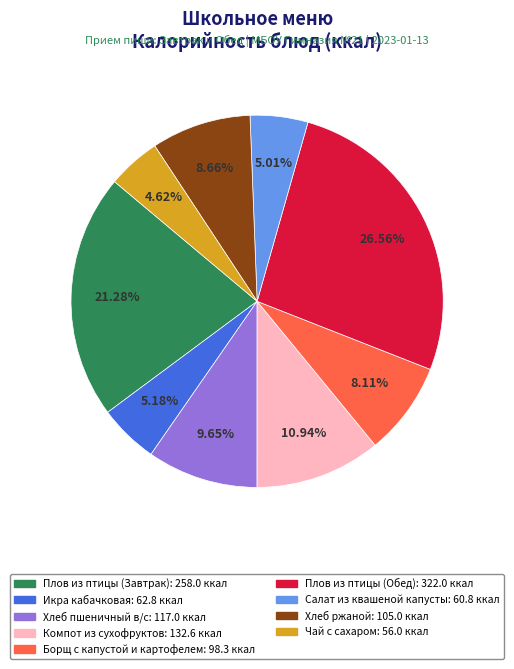

Count the number of slices in the pie.

9